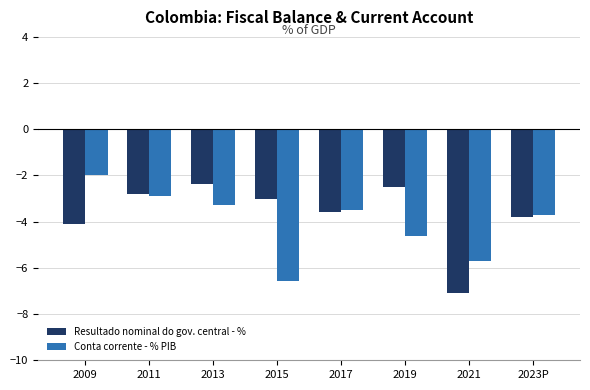

What is the difference between the maximum and minimum values in the Conta corrente - % PIB series?

4.6